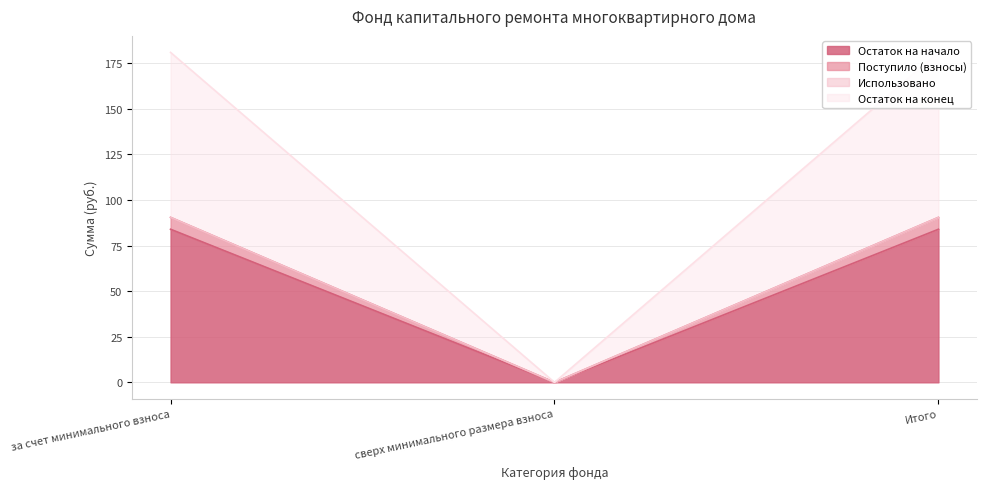

Is it true that Остаток на начало equals 0.0 at сверх минимального размера взноса?

True